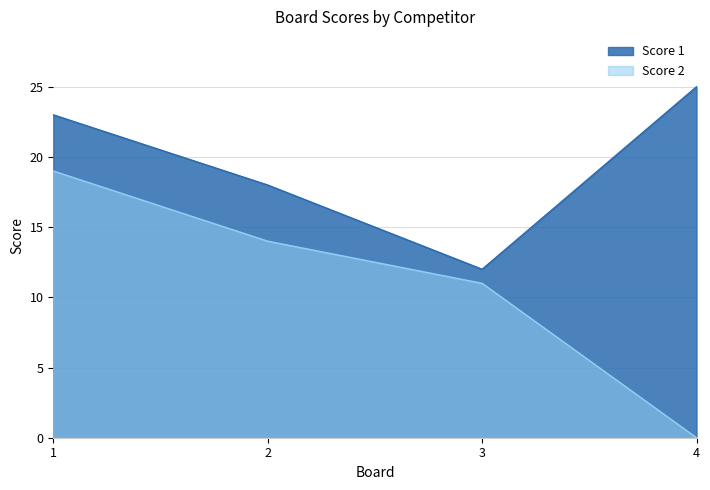

Count the number of categories in the chart.

4